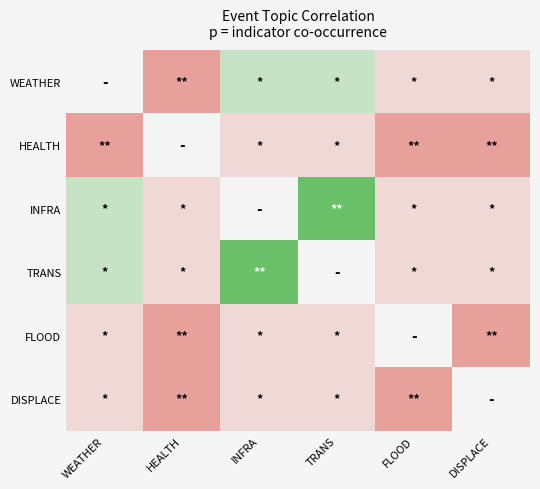

True or false: INFRA has a value of -0.3 at FLOOD.

True